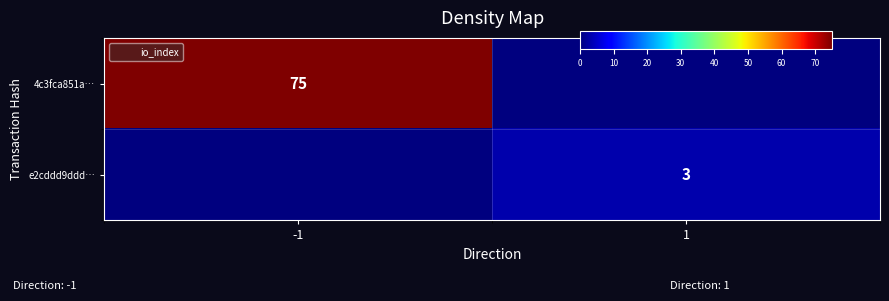

Is the value of 4c3fca851a… at 1 greater than the value of e2cddd9ddd… at 1?

No